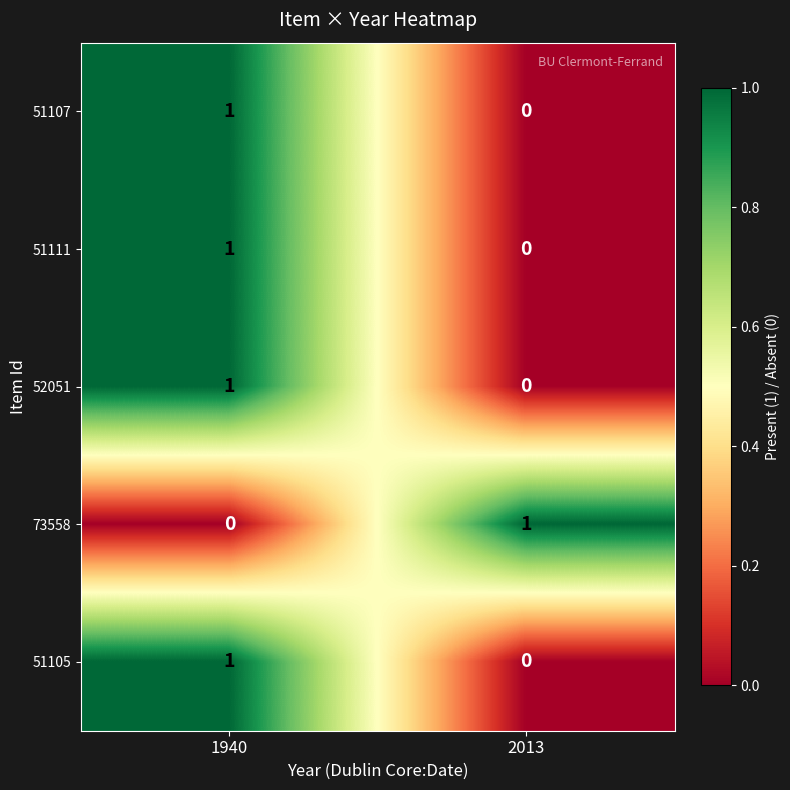

Which category has the lowest value in the 51105 series?

2013